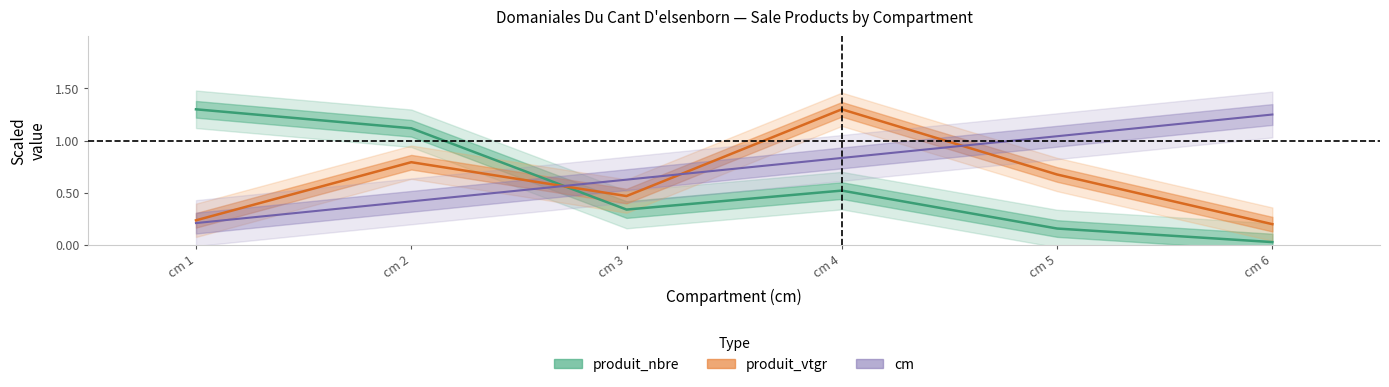

Which series changed the most between cm 2 and cm 5?

produit_nbre